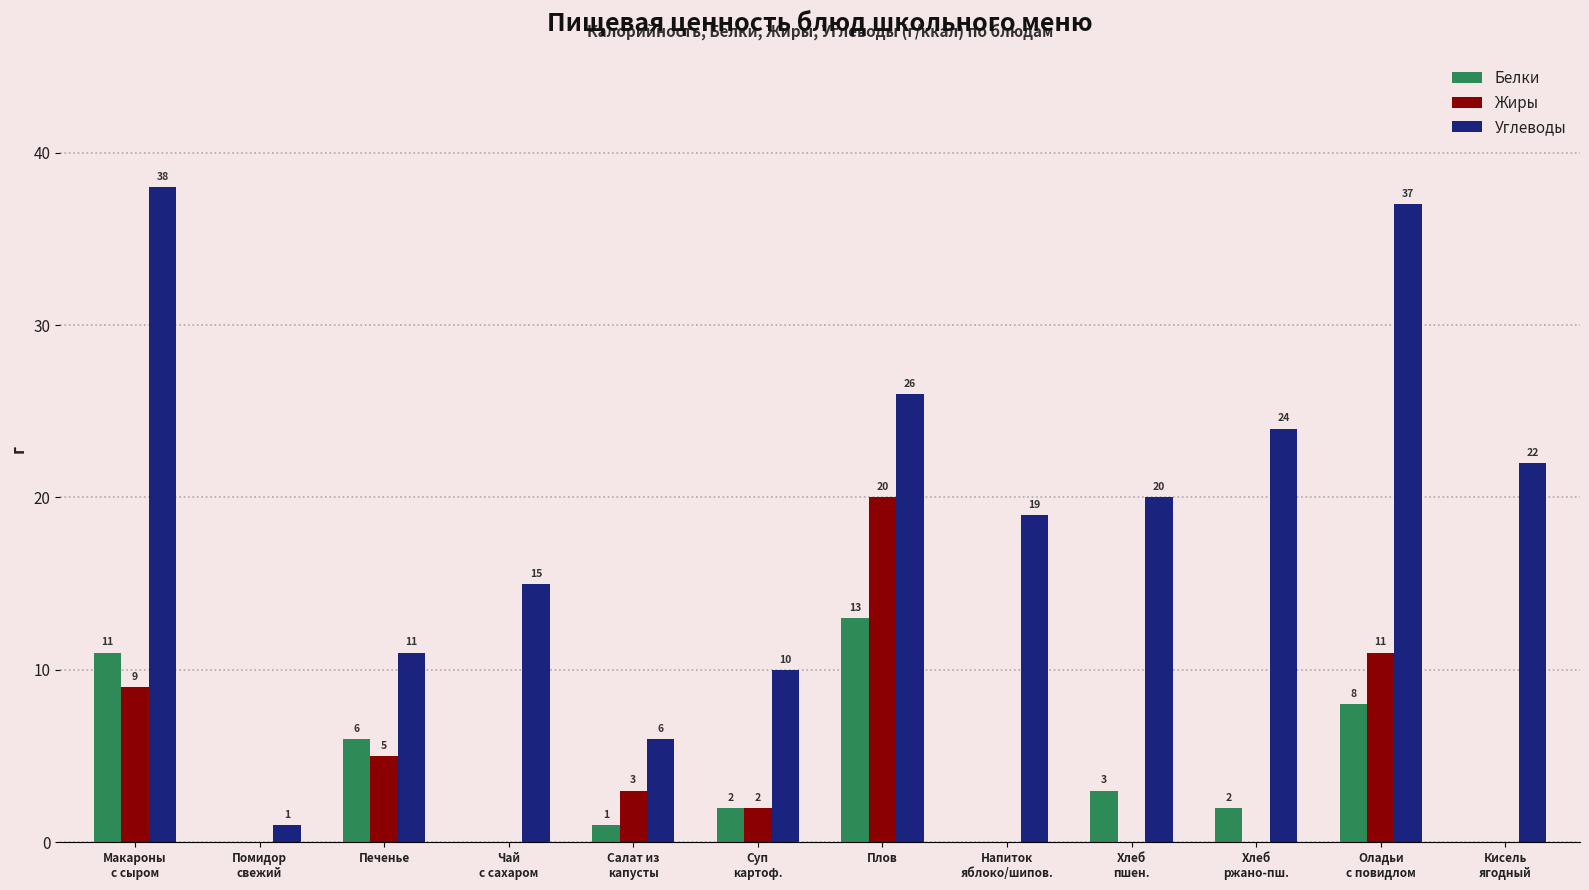

Count the number of data series in this chart.

3